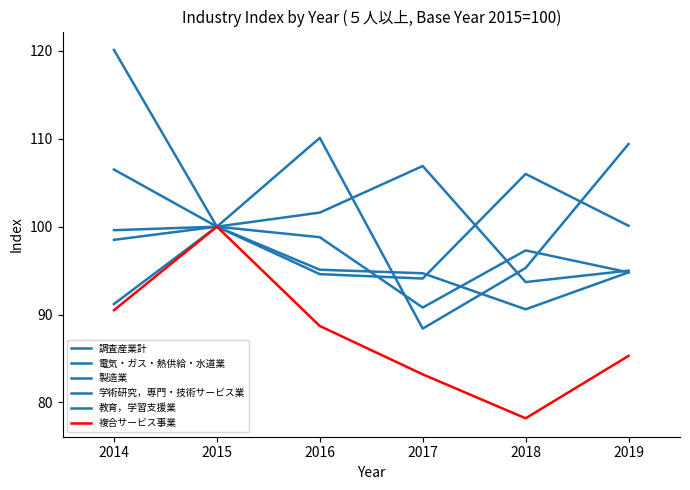

Is the value of 複合サービス事業 at 2015 greater than the value of 電気・ガス・熱供給・水道業 at 2016?

No